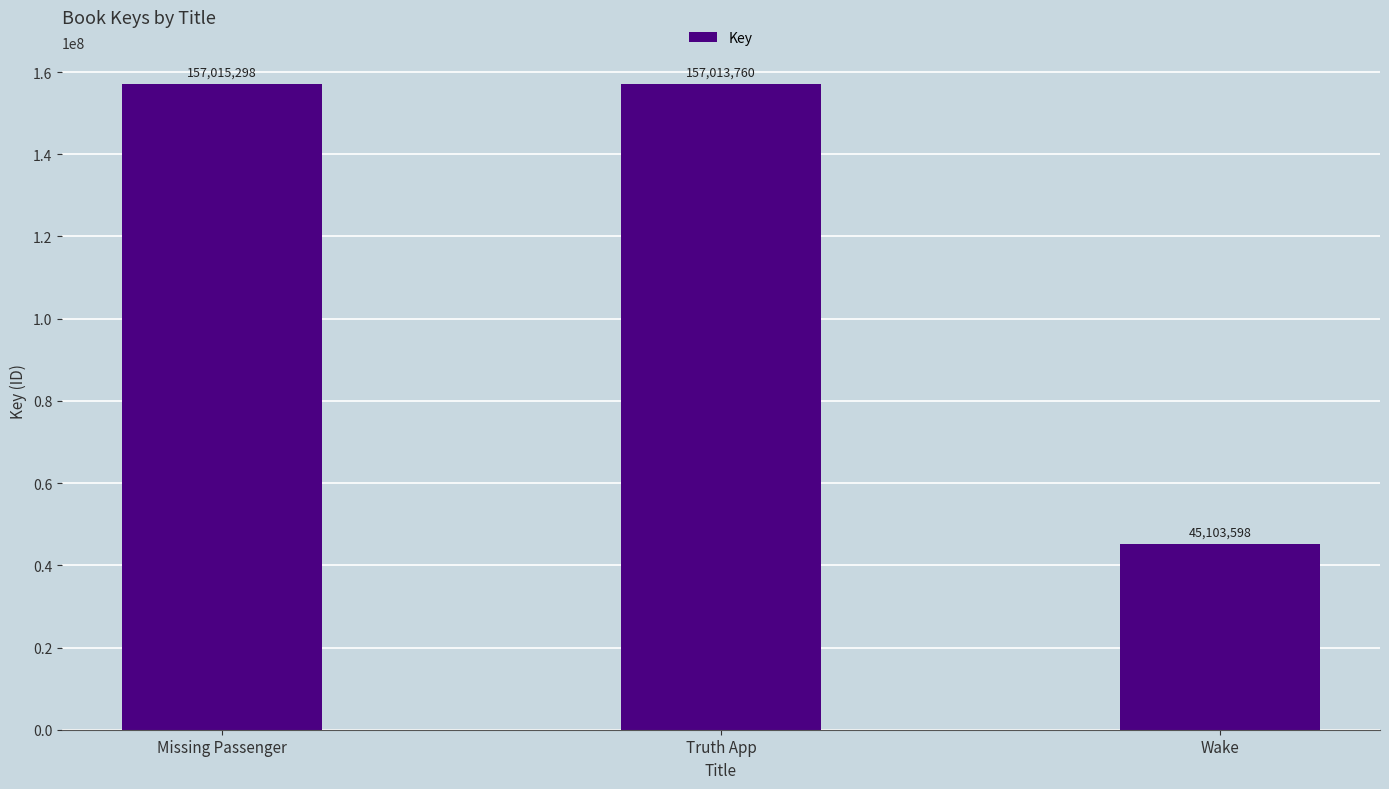

The value at Truth App is 39649603. True or false?

False